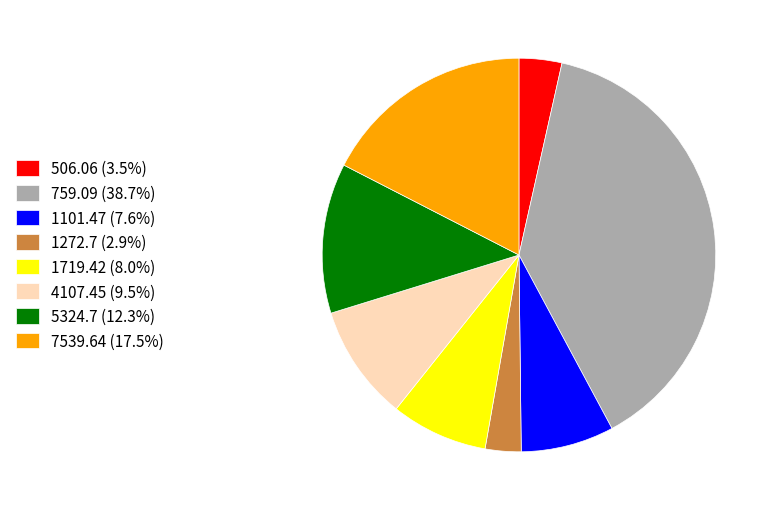

Do 759.09 (38.7%) and 1719.42 (8.0%) together represent more than half of the pie?

No